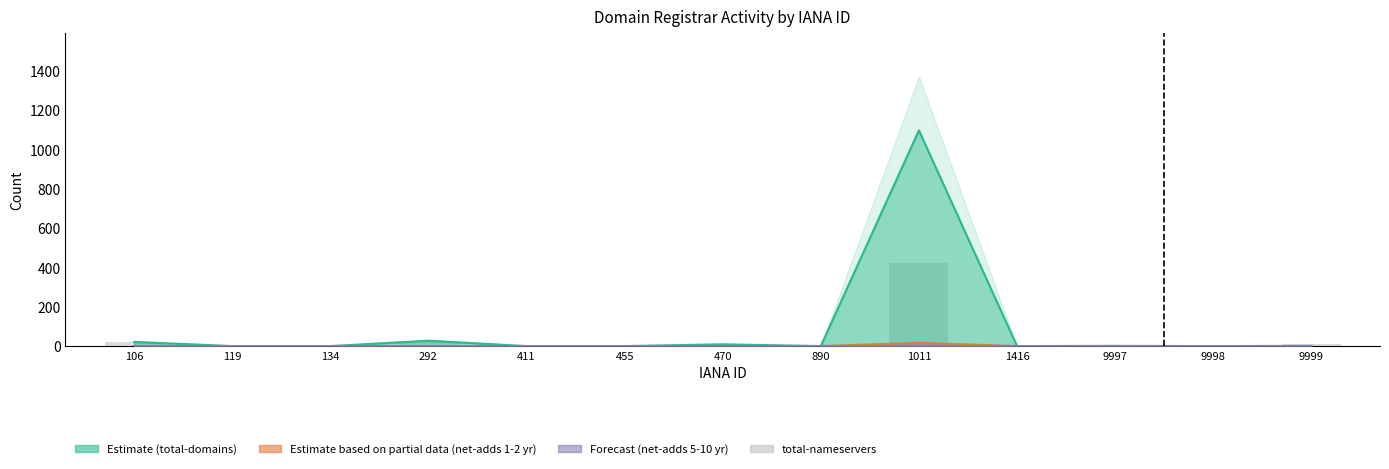

Does the chart contain stacked bars?

No